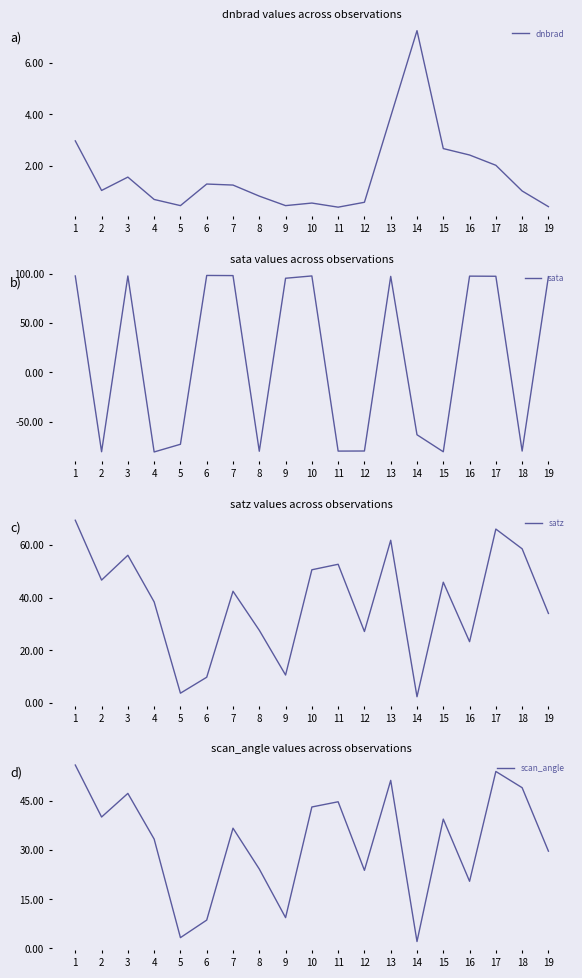

What value does the scan_angle series have at 18?

49.0